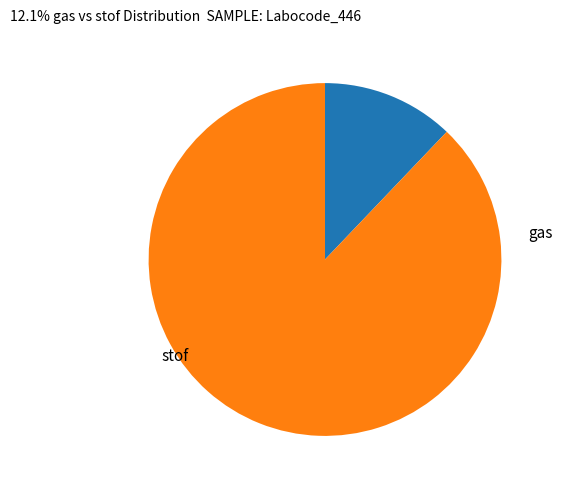

Is there any slice that represents more than half of the pie?

Yes